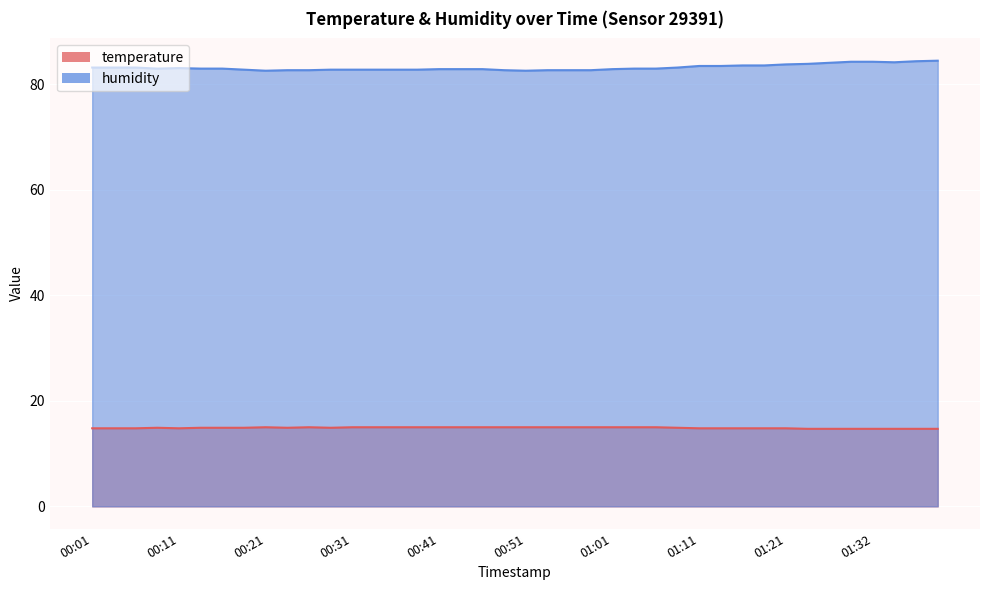

True or false: temperature has a value of 15.0 at 00:31.

True